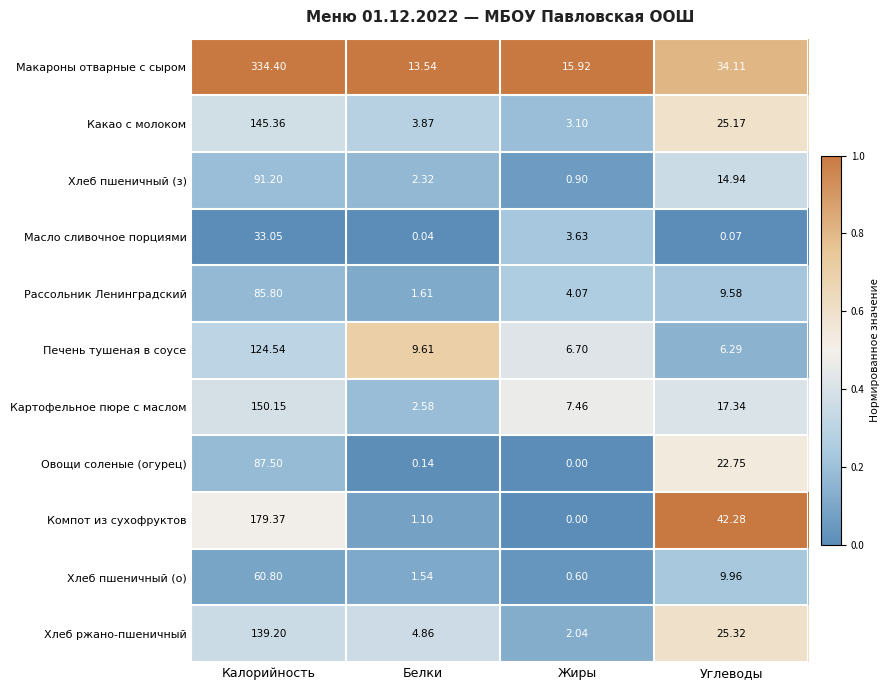

Where is Макароны отварные с сыром nearest to the value 173?

Углеводы